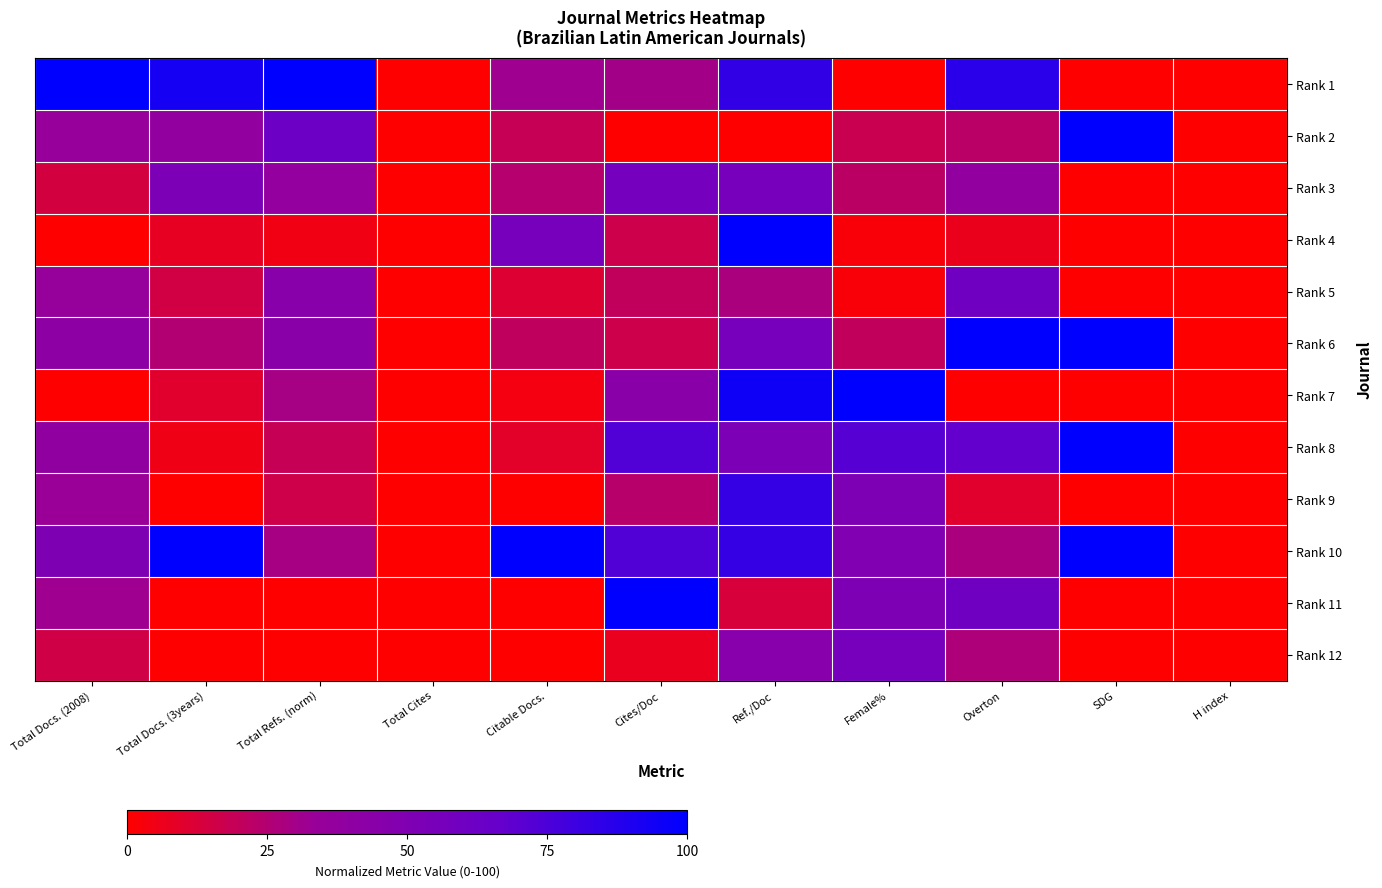

Reading left to right, transcribe all the data shown in this chart.

Rank 1: Total Docs. (2008)=100.0	Total Docs. (3years)=92.5	Total Refs. (norm)=100.0	Total Cites=0.0	Citable Docs.=31.5	Cites/Doc=30.0	Ref./Doc=83.3	Female%=0.0	Overton=86.2	SDG=0.0	H index=0.0
Rank 2: Total Docs. (2008)=34.7	Total Docs. (3years)=37.5	Total Refs. (norm)=62.2	Total Cites=0.0	Citable Docs.=18.5	Cites/Doc=0.0	Ref./Doc=0.0	Female%=17.8	Overton=22.5	SDG=100.0	H index=0.0
Rank 3: Total Docs. (2008)=14.3	Total Docs. (3years)=52.5	Total Refs. (norm)=37.3	Total Cites=0.0	Citable Docs.=24.1	Cites/Doc=56.7	Ref./Doc=56.0	Female%=22.2	Overton=37.5	SDG=0.0	H index=0.0
Rank 4: Total Docs. (2008)=0.0	Total Docs. (3years)=7.5	Total Refs. (norm)=4.6	Total Cites=0.0	Citable Docs.=55.6	Cites/Doc=16.7	Ref./Doc=100.0	Female%=2.2	Overton=6.2	SDG=0.0	H index=0.0
Rank 5: Total Docs. (2008)=34.9	Total Docs. (3years)=15.0	Total Refs. (norm)=44.2	Total Cites=0.0	Citable Docs.=11.1	Cites/Doc=20.0	Ref./Doc=27.4	Female%=2.2	Overton=60.0	SDG=0.0	H index=0.0
Rank 6: Total Docs. (2008)=40.7	Total Docs. (3years)=25.0	Total Refs. (norm)=43.3	Total Cites=0.0	Citable Docs.=20.4	Cites/Doc=16.7	Ref./Doc=56.0	Female%=20.0	Overton=100.0	SDG=100.0	H index=0.0
Rank 7: Total Docs. (2008)=0.1	Total Docs. (3years)=10.0	Total Refs. (norm)=29.0	Total Cites=0.0	Citable Docs.=3.7	Cites/Doc=43.3	Ref./Doc=95.2	Female%=100.0	Overton=0.0	SDG=0.0	H index=0.0
Rank 8: Total Docs. (2008)=38.9	Total Docs. (3years)=5.0	Total Refs. (norm)=18.4	Total Cites=0.0	Citable Docs.=9.3	Cites/Doc=73.3	Ref./Doc=52.4	Female%=71.1	Overton=67.5	SDG=100.0	H index=0.0
Rank 9: Total Docs. (2008)=33.1	Total Docs. (3years)=0.0	Total Refs. (norm)=16.1	Total Cites=0.0	Citable Docs.=0.0	Cites/Doc=23.3	Ref./Doc=82.1	Female%=51.1	Overton=10.0	SDG=0.0	H index=0.0
Rank 10: Total Docs. (2008)=50.6	Total Docs. (3years)=100.0	Total Refs. (norm)=28.6	Total Cites=0.0	Citable Docs.=100.0	Cites/Doc=73.3	Ref./Doc=82.1	Female%=48.9	Overton=27.5	SDG=100.0	H index=0.0
Rank 11: Total Docs. (2008)=31.4	Total Docs. (3years)=0.0	Total Refs. (norm)=0.0	Total Cites=0.0	Citable Docs.=0.0	Cites/Doc=100.0	Ref./Doc=13.1	Female%=51.1	Overton=60.0	SDG=0.0	H index=0.0
Rank 12: Total Docs. (2008)=15.3	Total Docs. (3years)=0.0	Total Refs. (norm)=0.0	Total Cites=0.0	Citable Docs.=0.0	Cites/Doc=6.7	Ref./Doc=45.2	Female%=55.6	Overton=26.2	SDG=0.0	H index=0.0